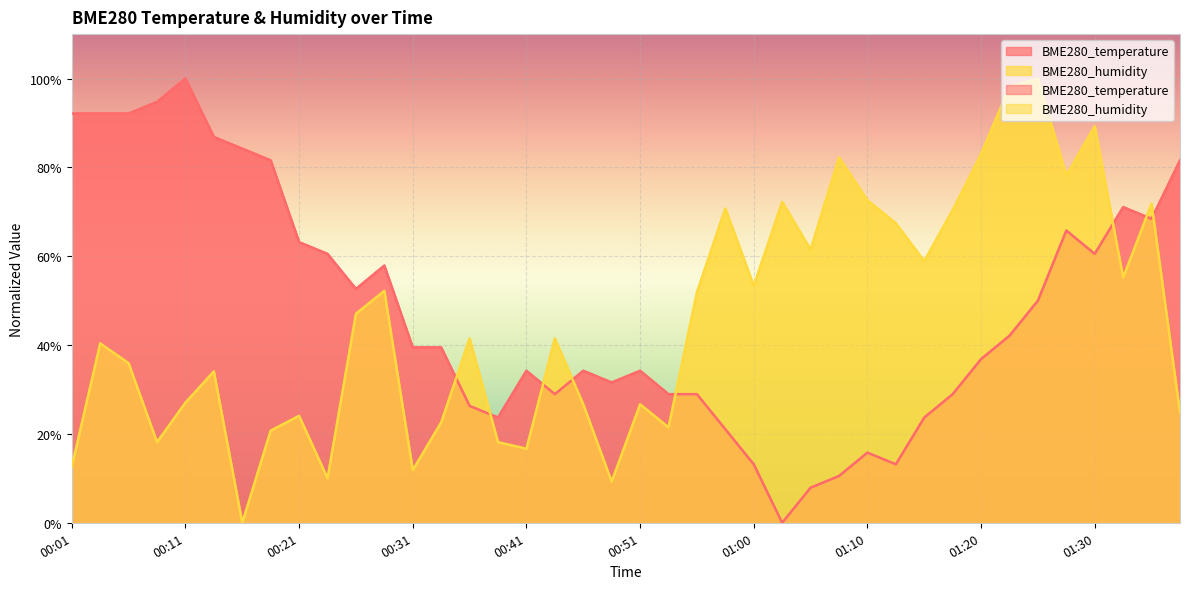

Which series has the largest range (max minus min)?

BME280_temperature